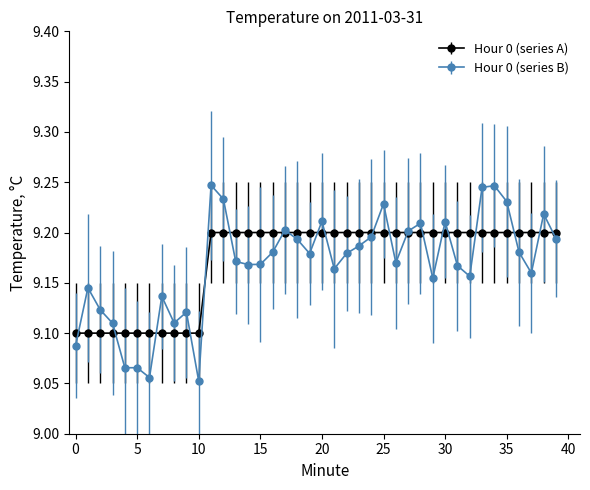

Which series has the widest spread of values?

Hour 0 (series B)